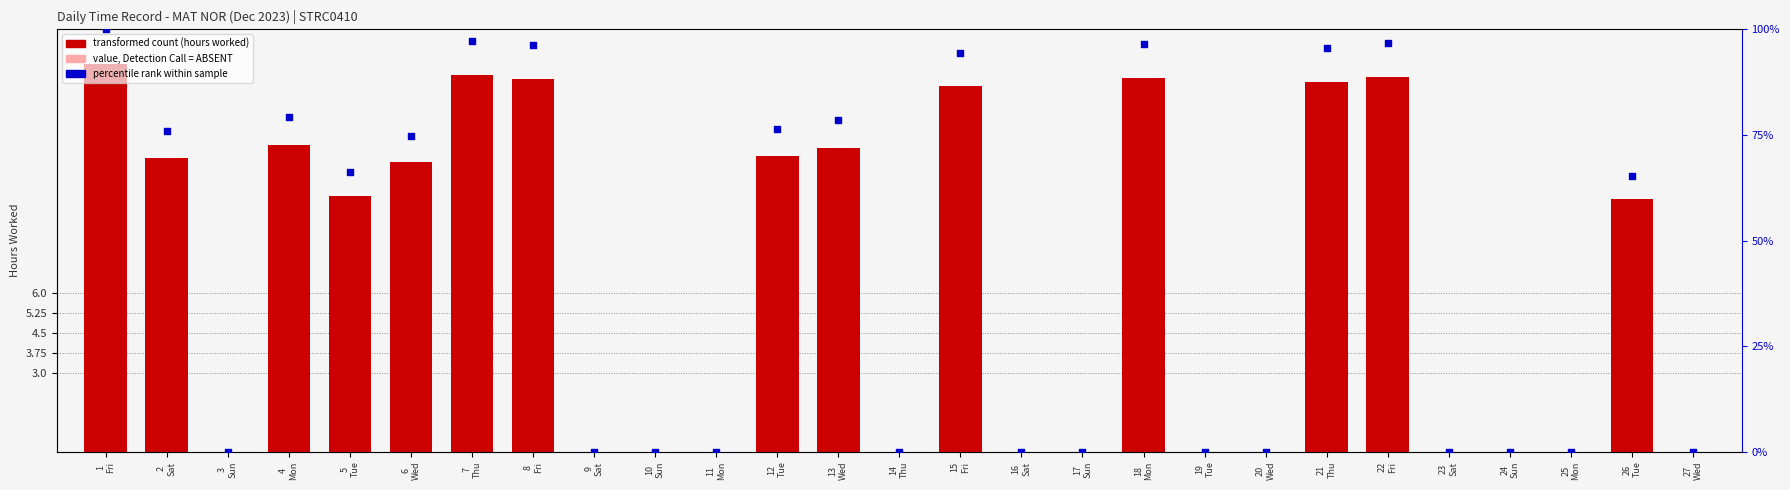

Which series reaches the minimum Y coordinate?

Low (hours worked)